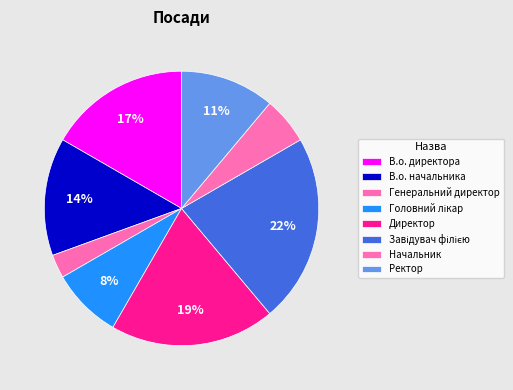

How many slices are in this pie chart?

8